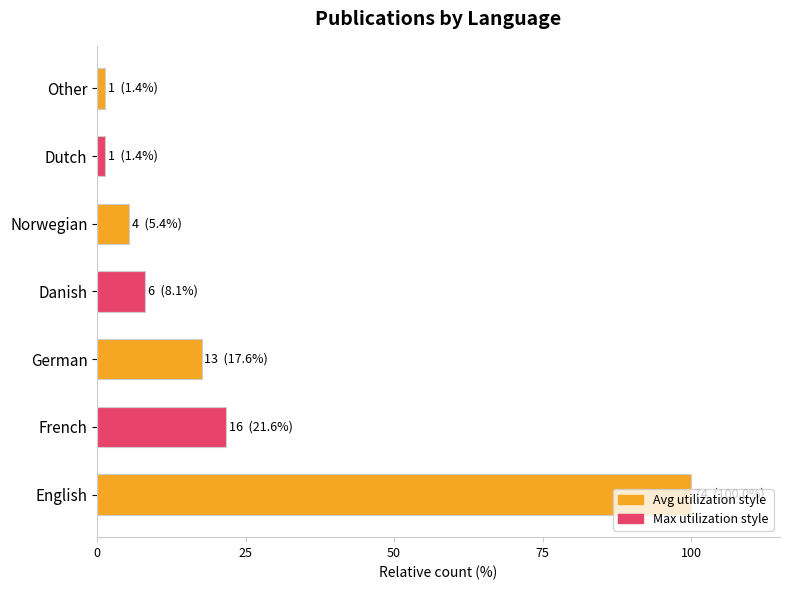

What is the minimum value shown in the chart?

1.4